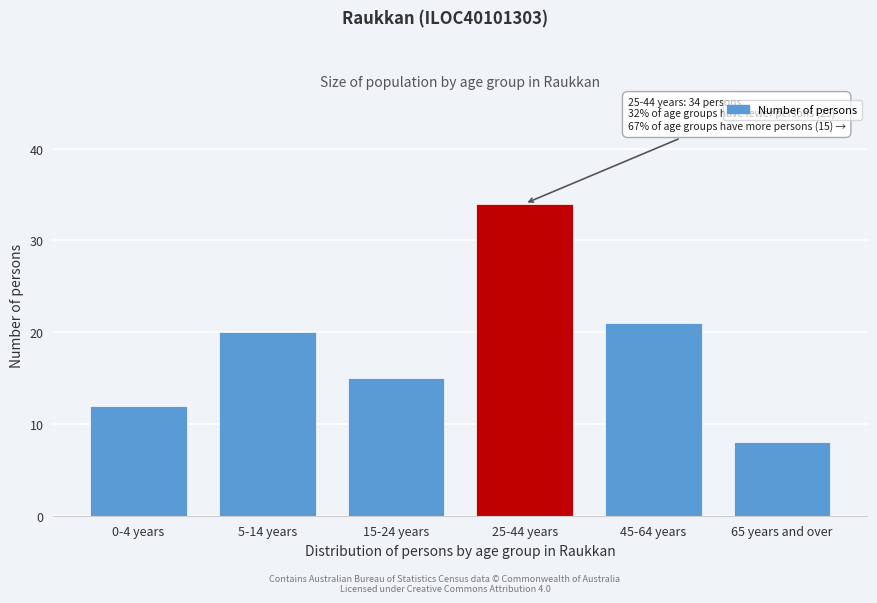

Reading left to right, extract all data points from this chart.

0-4 years=12	5-14 years=20	15-24 years=15	25-44 years=34	45-64 years=21	65 years and over=8